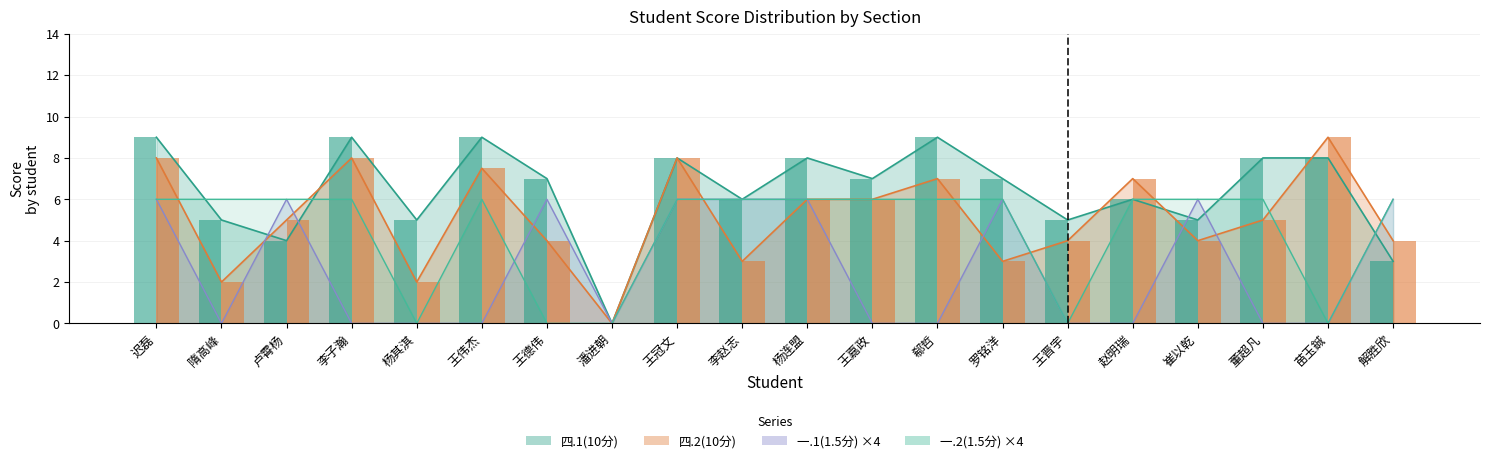

How many positive values does the 四.2(10分) series have?

19